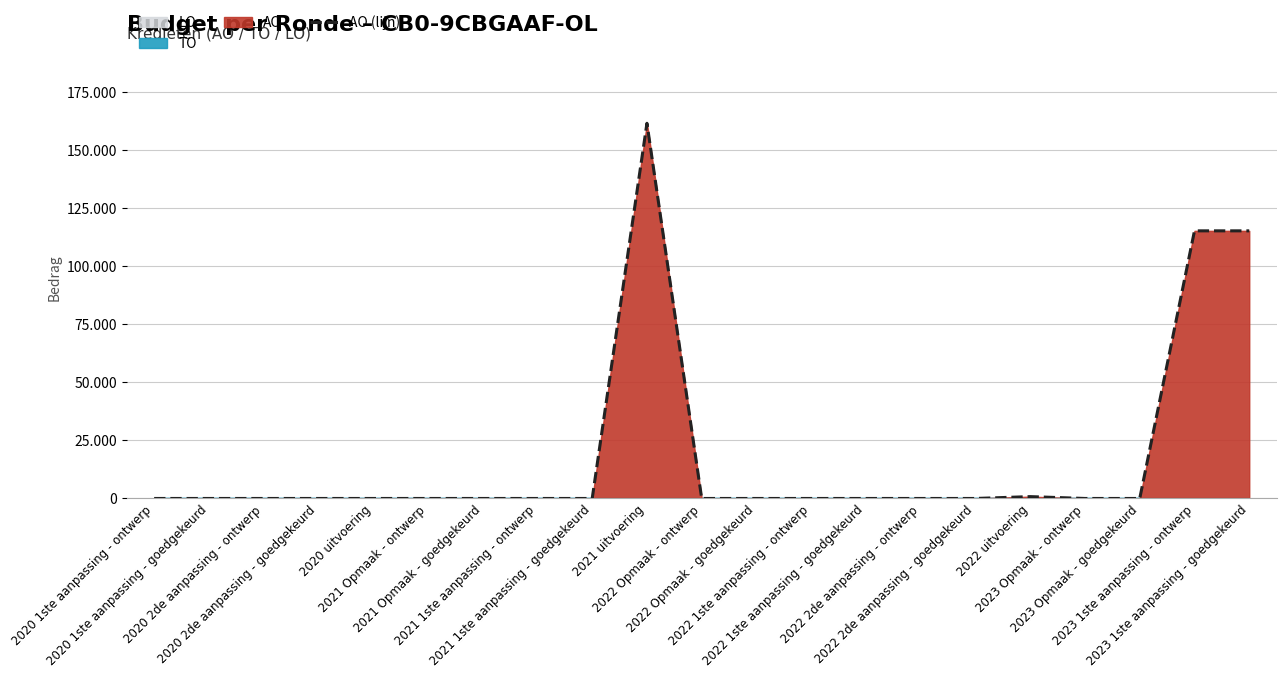

What is the label of the 1st point from the right?

2023 1ste aanpassing - goedgekeurd